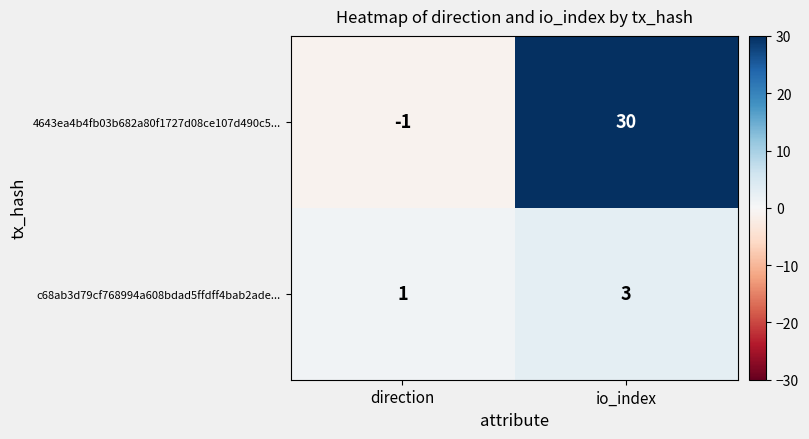

How many series are shown in this chart?

2